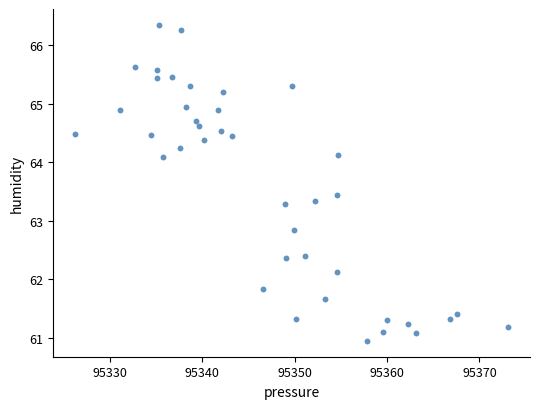

What is the range of Y values (max minus min)?

5.4